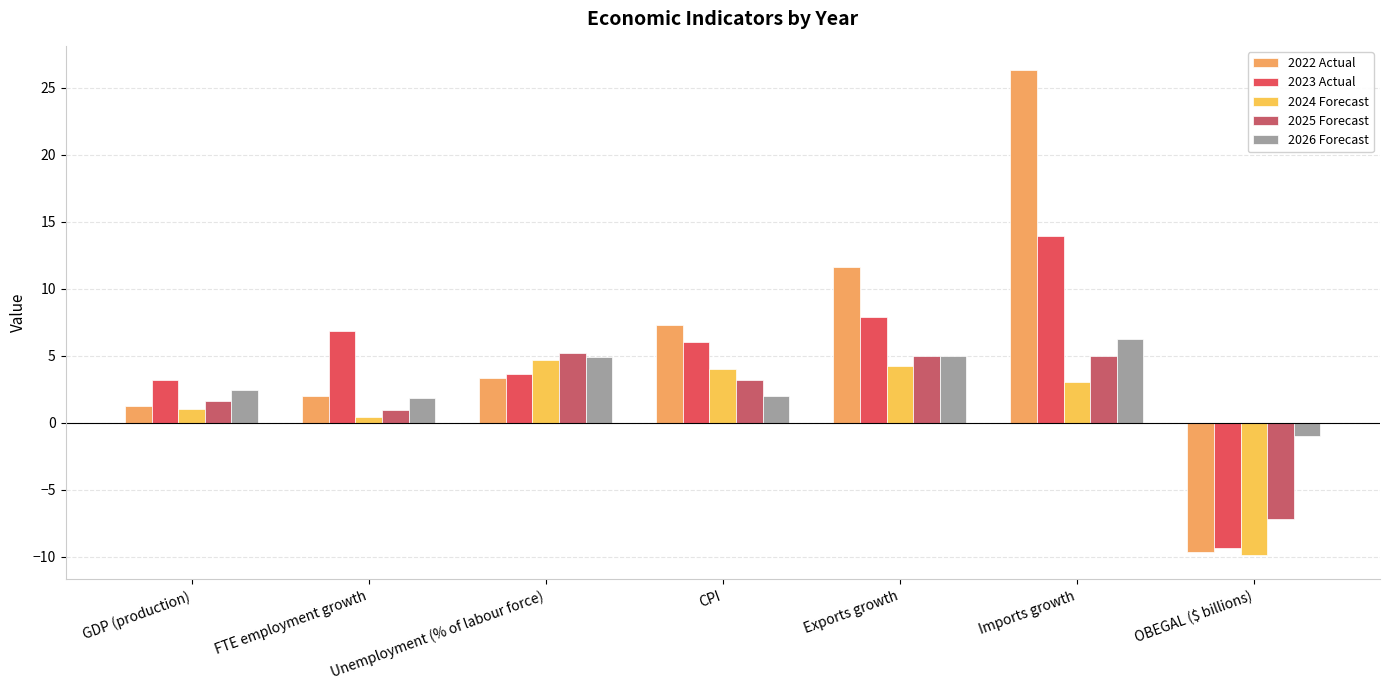

How many negative values does the 2026 Forecast series have?

1